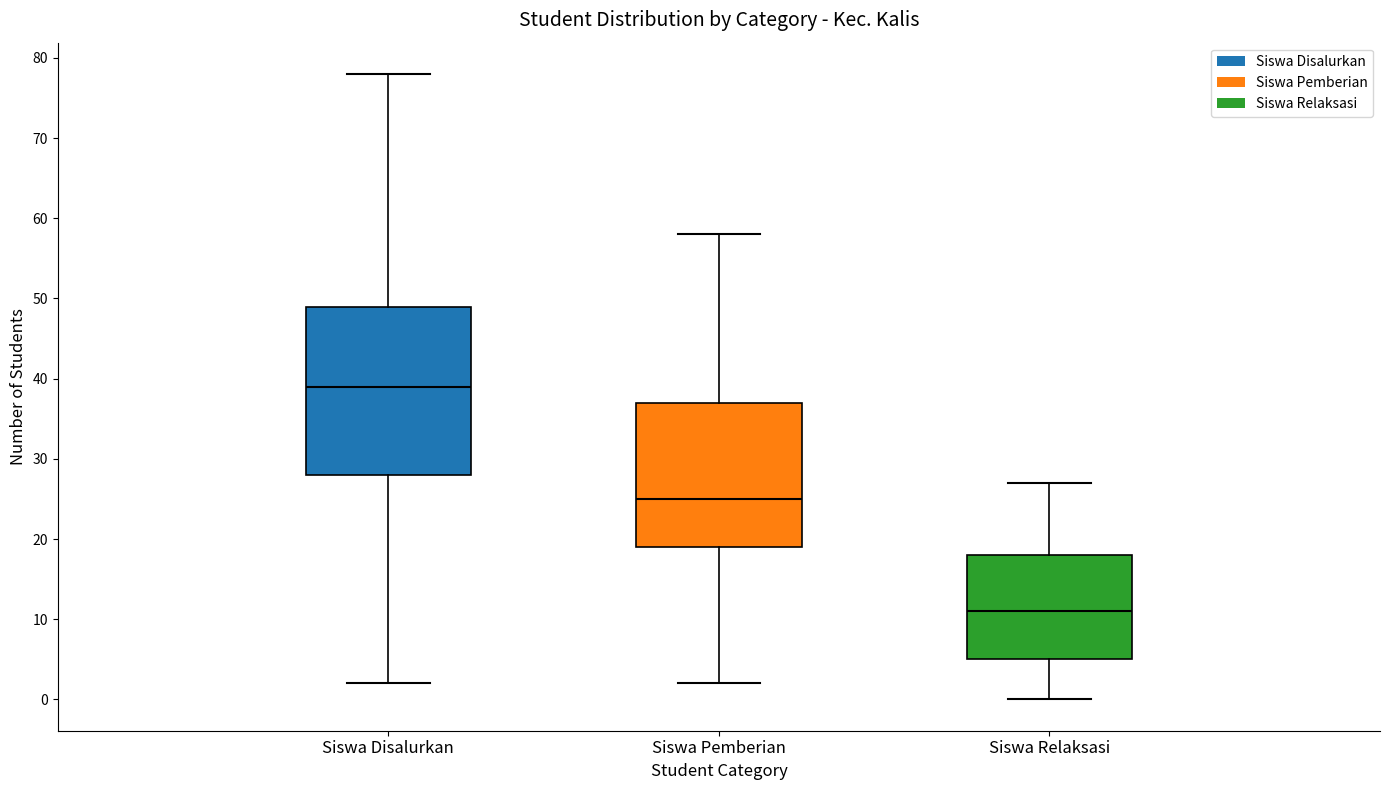

Which box has the highest median line?

Siswa Disalurkan